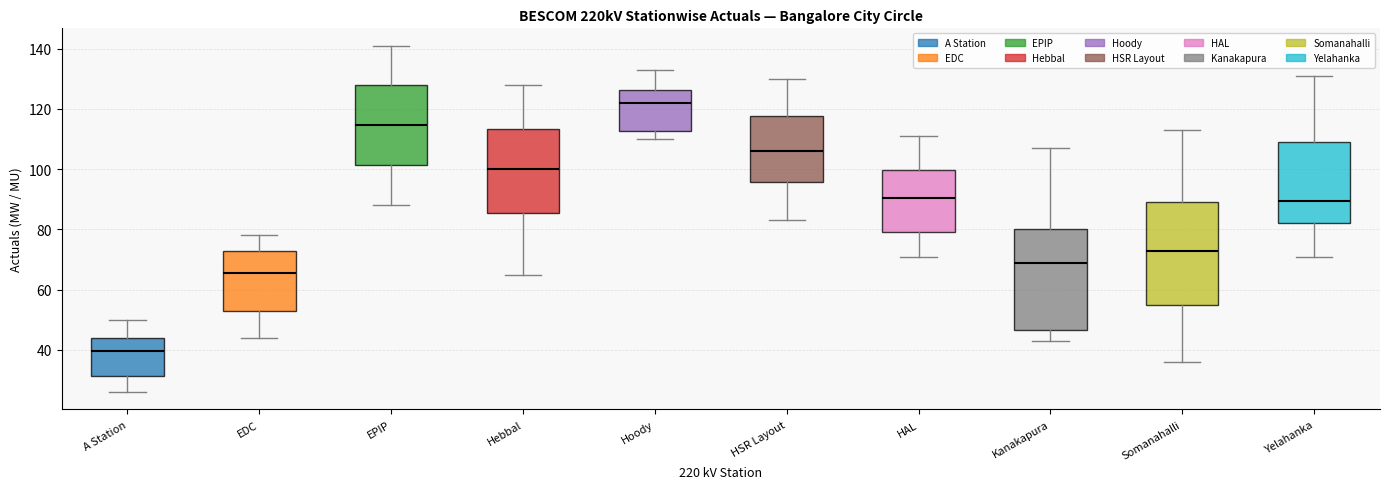

Reading left to right, read every box against the y-axis: the position of its median line, the range the box covers, and the ends of its whiskers. The values are not printed on the chart, so give them approximately, as read against the axis.

A Station: median 40, box 32 to 44, whiskers 26 to 50
EDC: median 66, box 54 to 74, whiskers 44 to 78
EPIP: median 114, box 102 to 128, whiskers 88 to 142
Hebbal: median 100, box 86 to 114, whiskers 66 to 128
Hoody: median 122, box 112 to 126, whiskers 110 to 134
HSR Layout: median 106, box 96 to 118, whiskers 84 to 130
HAL: median 90, box 80 to 100, whiskers 72 to 112
Kanakapura: median 70, box 46 to 80, whiskers 44 to 108
Somanahalli: median 74, box 54 to 90, whiskers 36 to 114
Yelahanka: median 90, box 82 to 110, whiskers 72 to 132